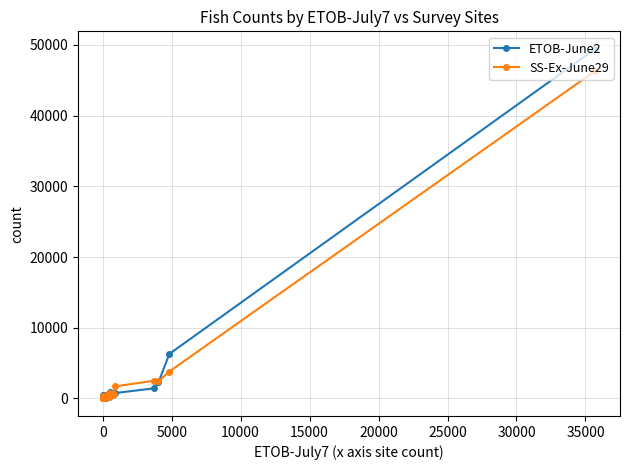

How many values in the ETOB-June2 series are below 223?

12